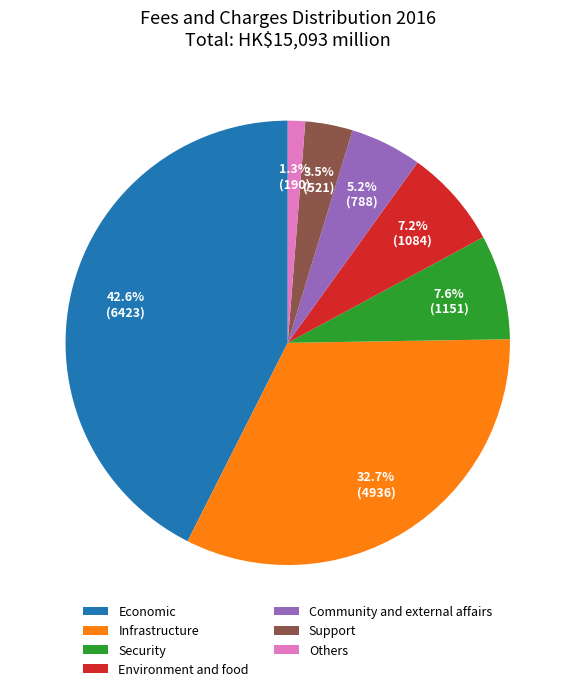

To the nearest percent, what portion does Security represent?

8%